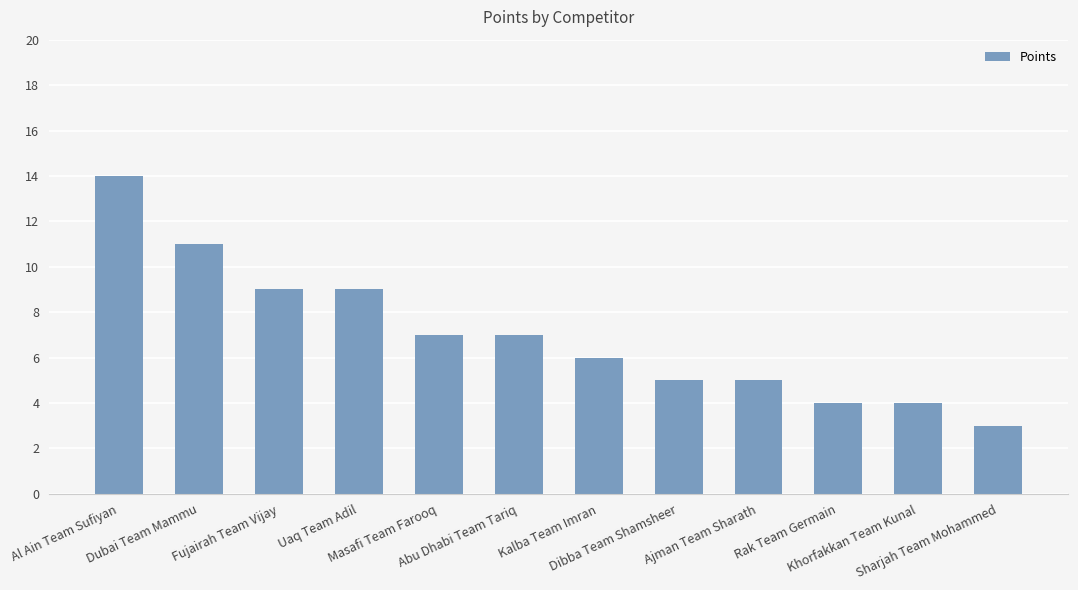

Does the chart contain any negative values?

No